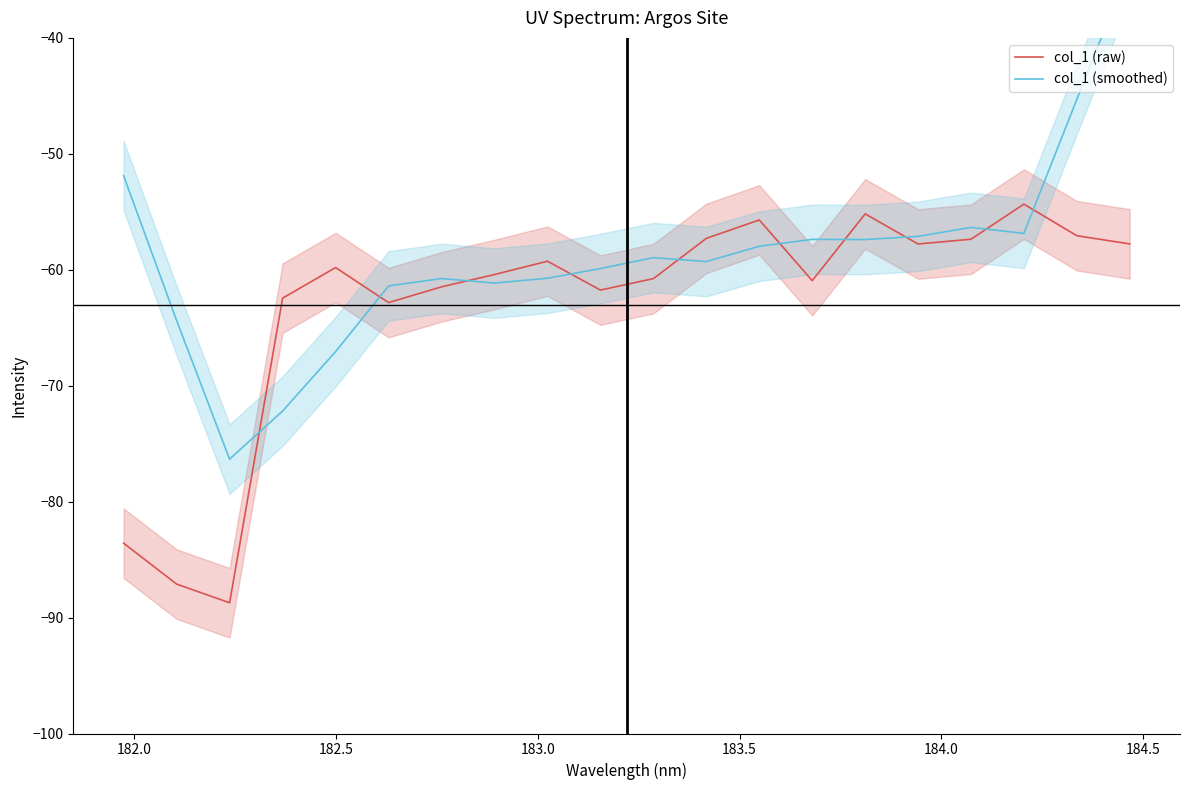

What is the lowest value of the col_1 (raw) series?

-88.7